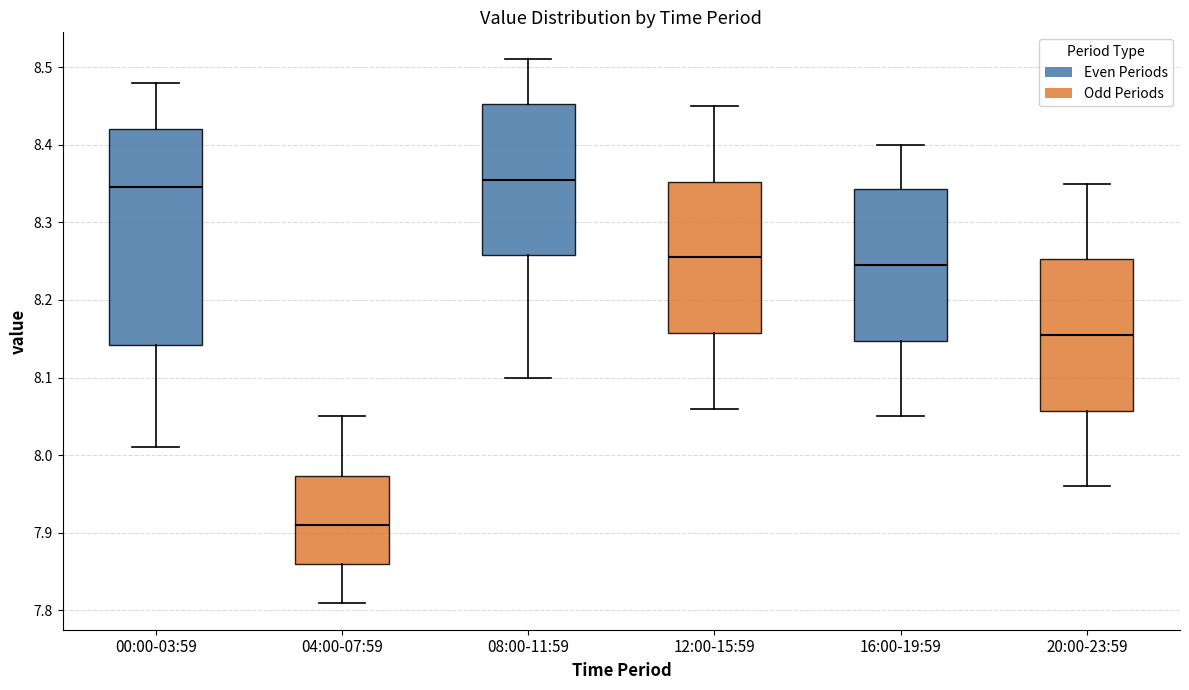

Which box's median line is the lowest?

04:00-07:59